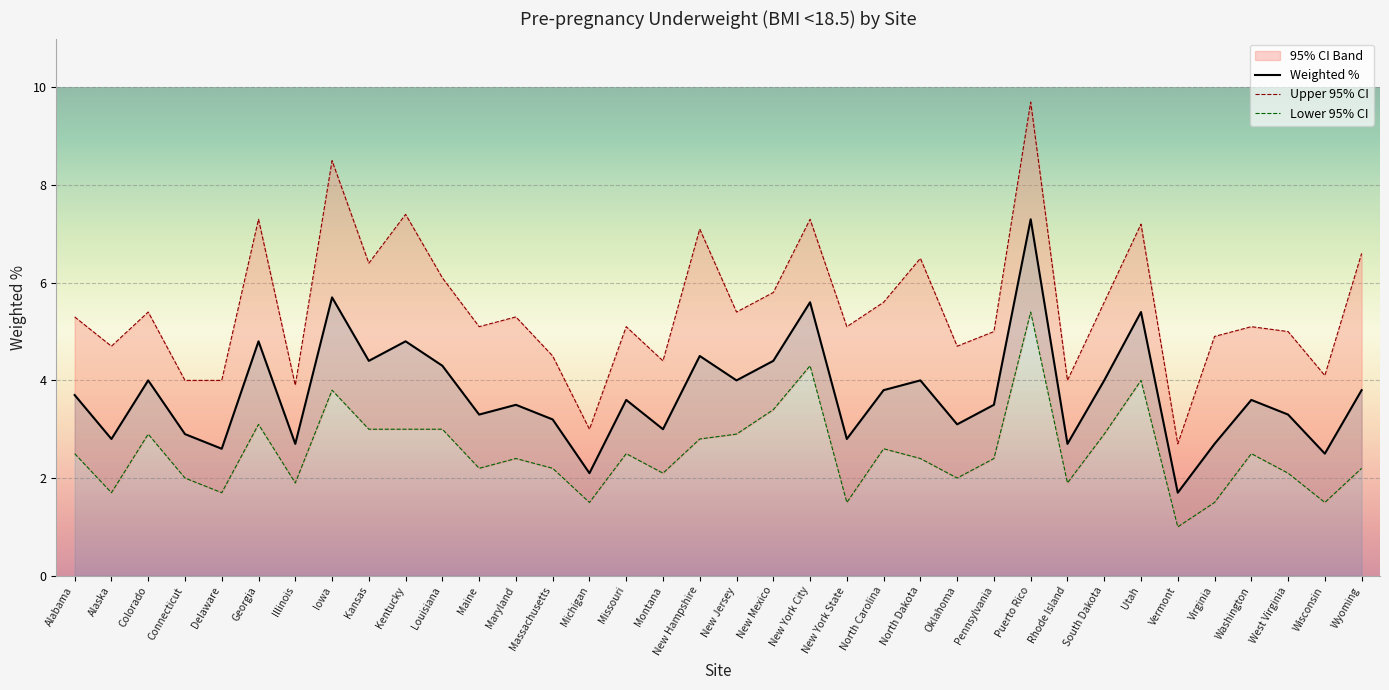

How many values in the Lower 95% CI series are below 2?

9